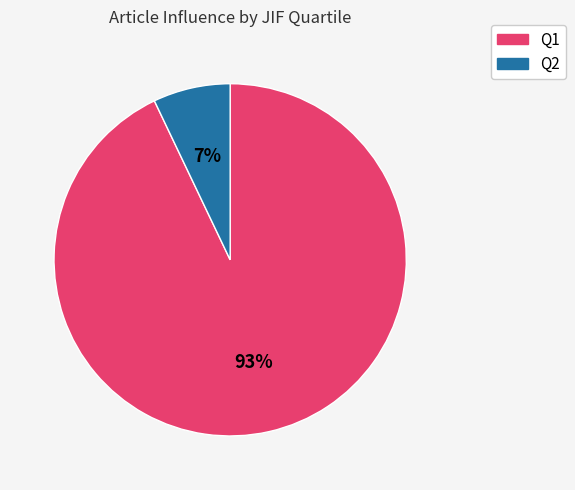

Count the number of slices in the pie.

2